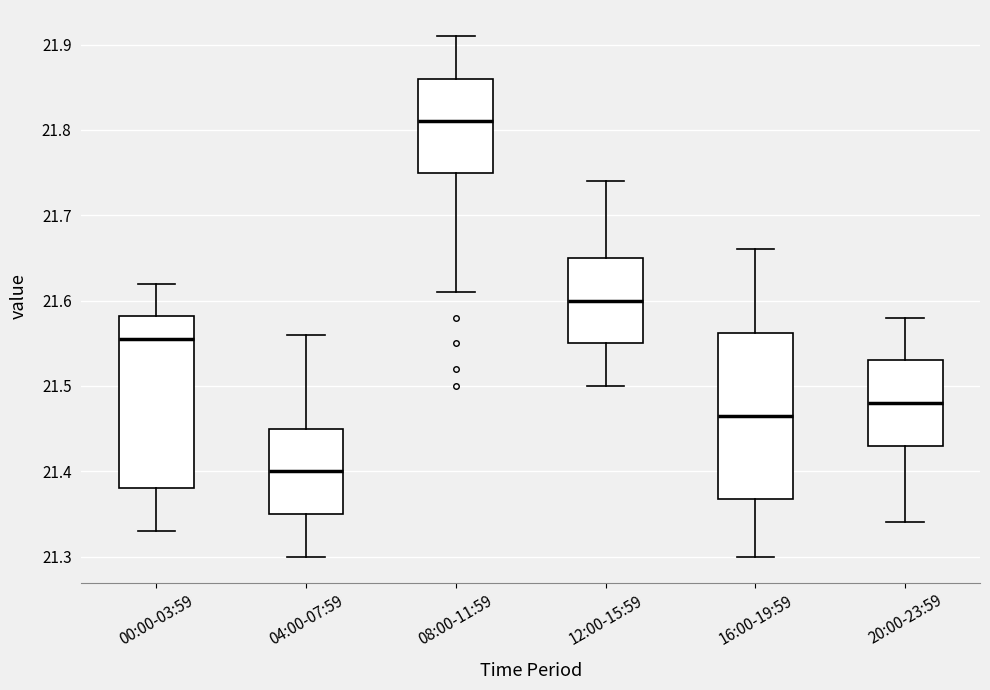

Reading left to right, read every box against the y-axis: the position of its median line, the range the box covers, and the ends of its whiskers. The values are not printed on the chart, so give them approximately, as read against the axis.

00:00-03:59: median 21.56, box 21.38 to 21.58, whiskers 21.33 to 21.62
04:00-07:59: median 21.40, box 21.35 to 21.45, whiskers 21.30 to 21.56
08:00-11:59: median 21.81, box 21.75 to 21.86, whiskers 21.61 to 21.91
12:00-15:59: median 21.60, box 21.55 to 21.65, whiskers 21.50 to 21.74
16:00-19:59: median 21.47, box 21.37 to 21.56, whiskers 21.30 to 21.66
20:00-23:59: median 21.48, box 21.43 to 21.53, whiskers 21.34 to 21.58